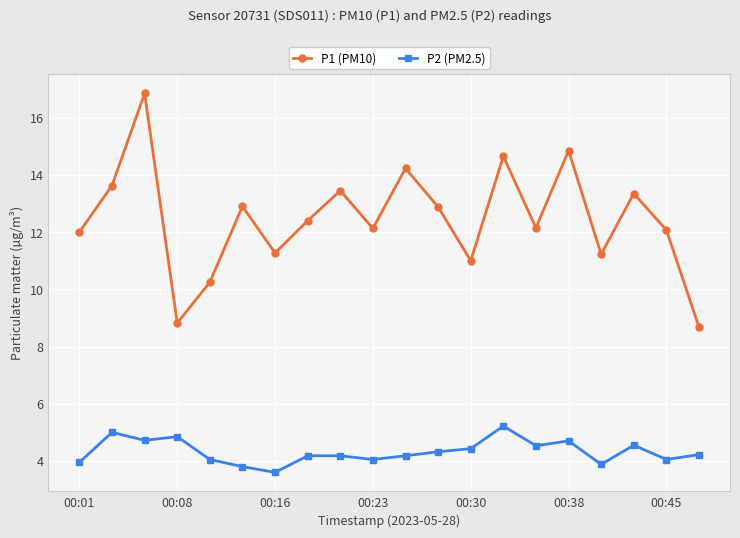

True or false: P1 (PM10) and P2 (PM2.5) cross at least once.

False